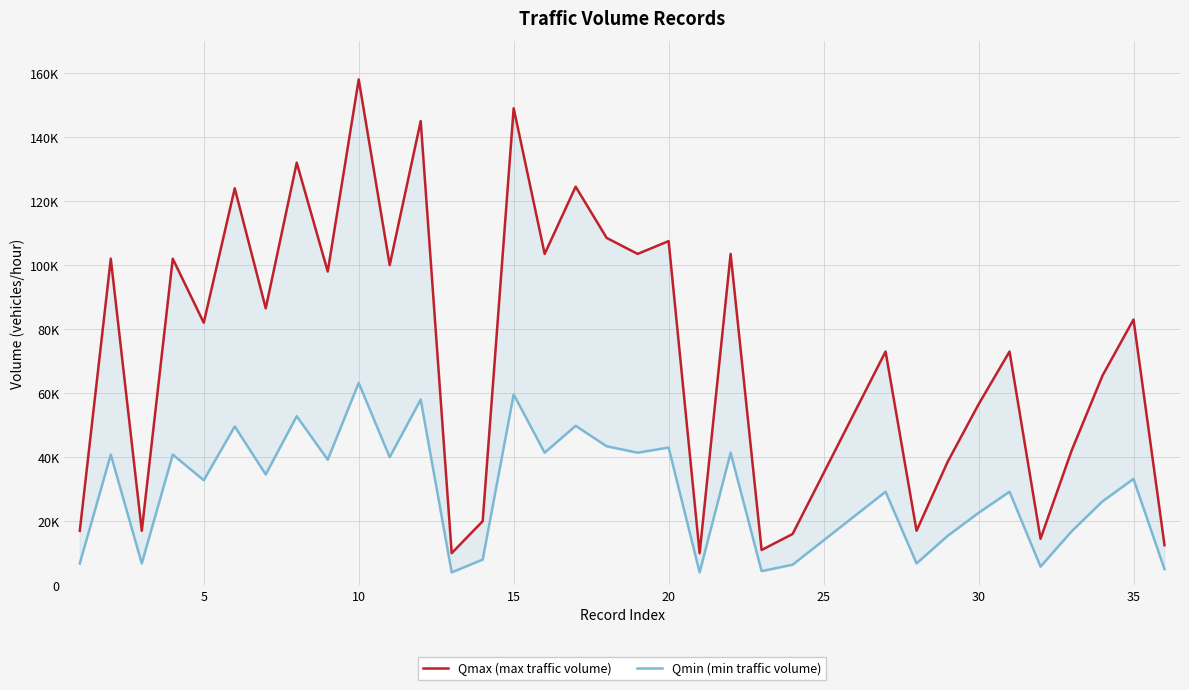

How many interior local peaks does the Qmax (max traffic volume) series have?

13